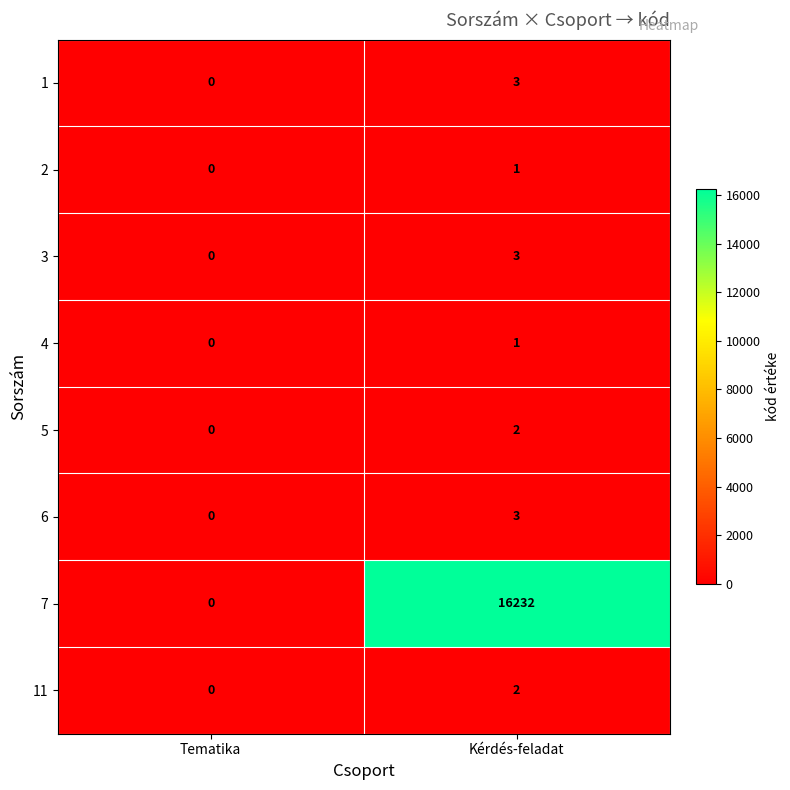

What is the sum of all 3 values?

3